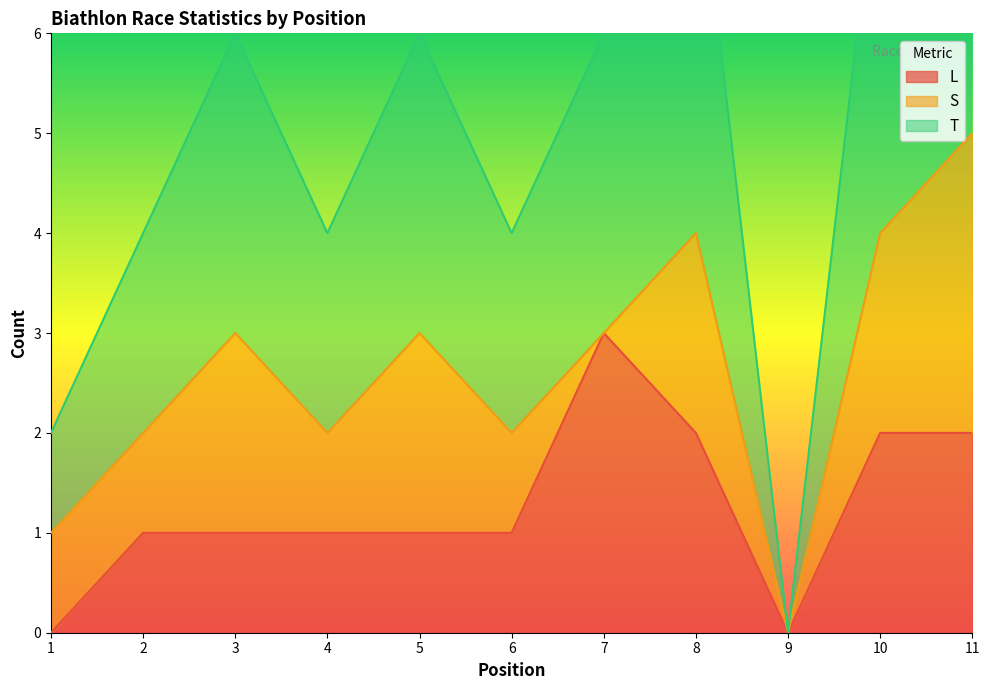

Does the chart display data point markers on the line(s)?

No